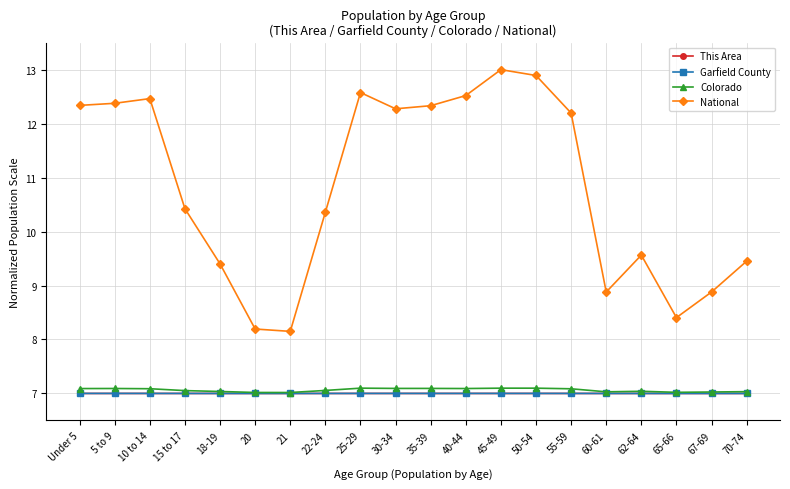

What is the difference between the National values at 25-29 and 40-44?

0.1